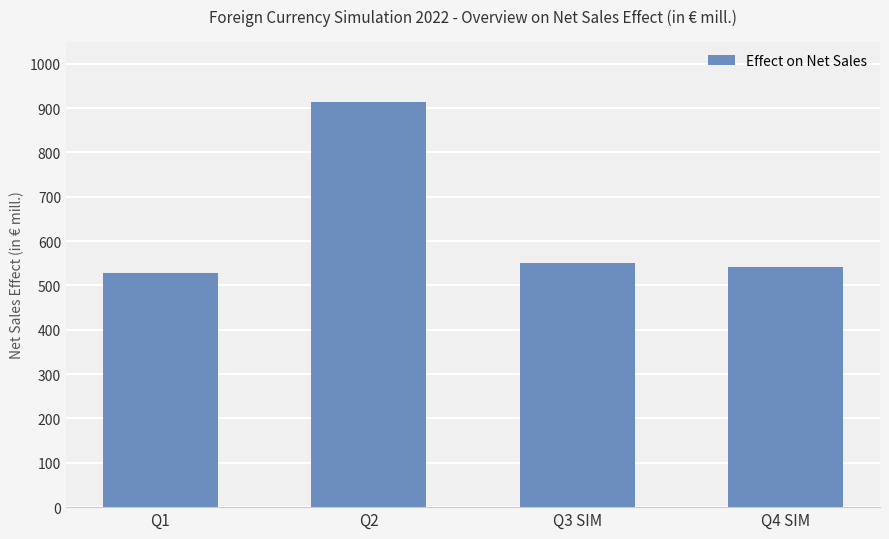

List the labels in order of value, largest first.

Q2, Q3 SIM, Q4 SIM, Q1